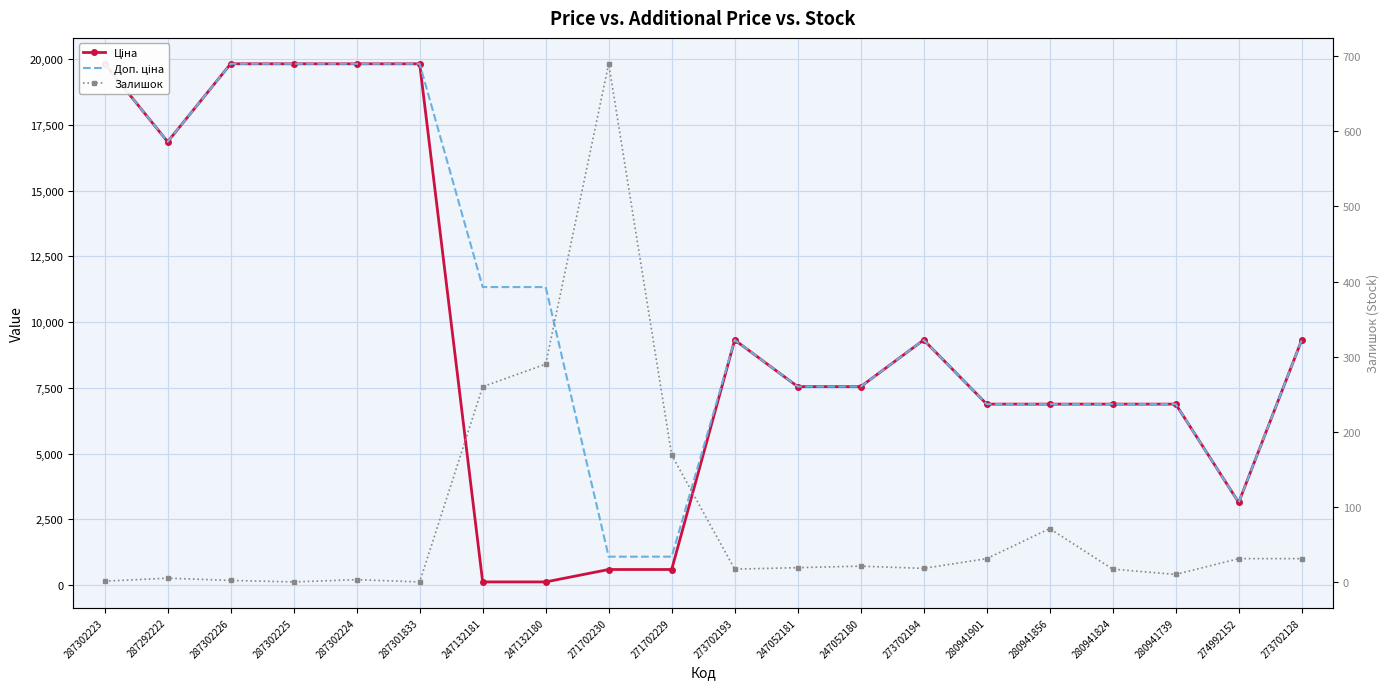

How many lines are shown in the chart?

3